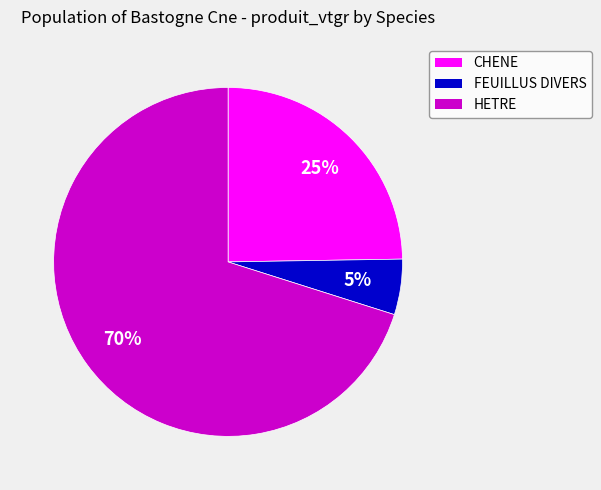

Which category accounts for the majority?

HETRE